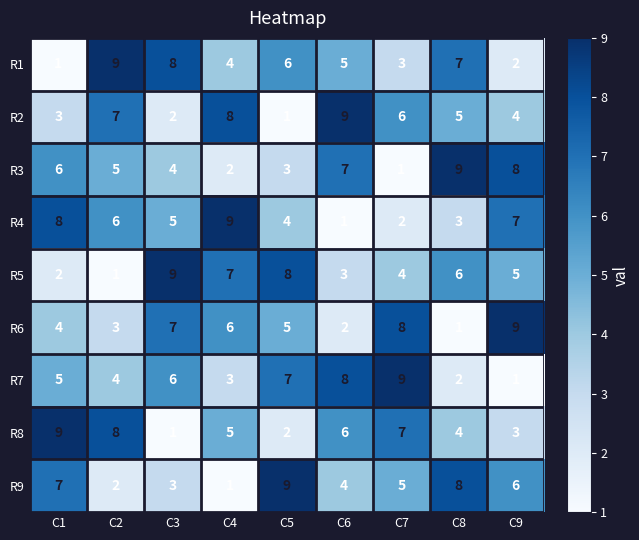

What is the greatest value displayed?

9